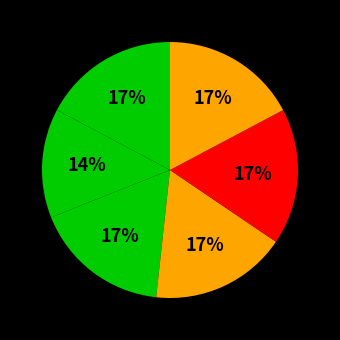

How many slices are in this pie chart?

6